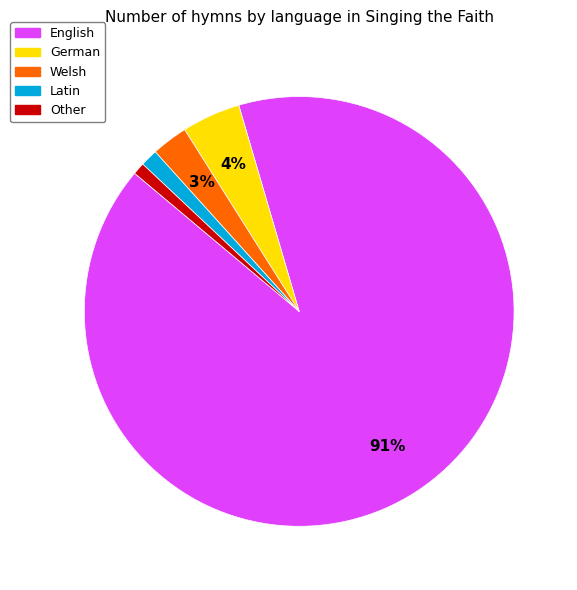

How many segments does this pie chart have?

5